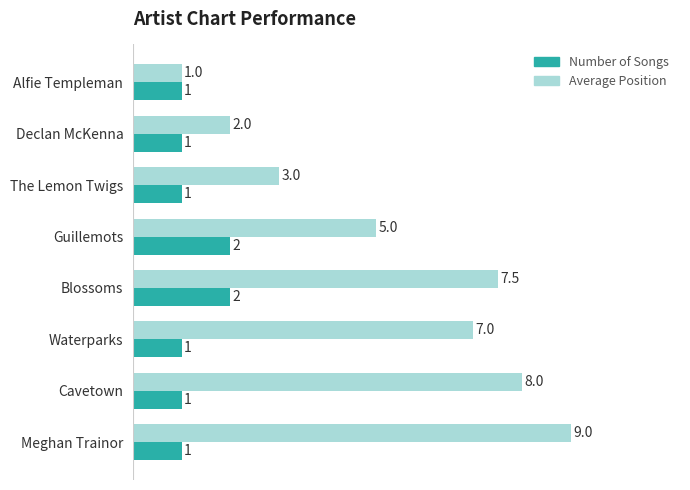

What is the sum of the Number of Songs values at Meghan Trainor and Guillemots?

3.0